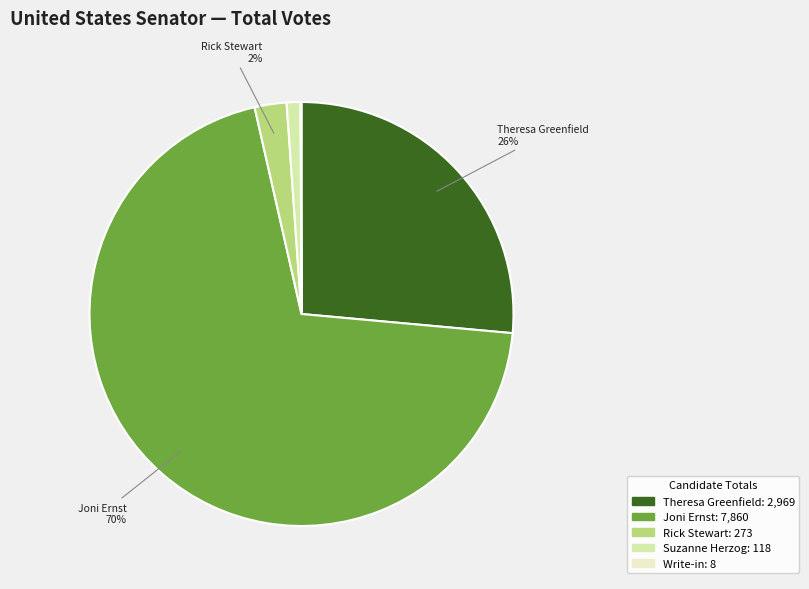

To the nearest percent, what is the average slice percentage?

20%